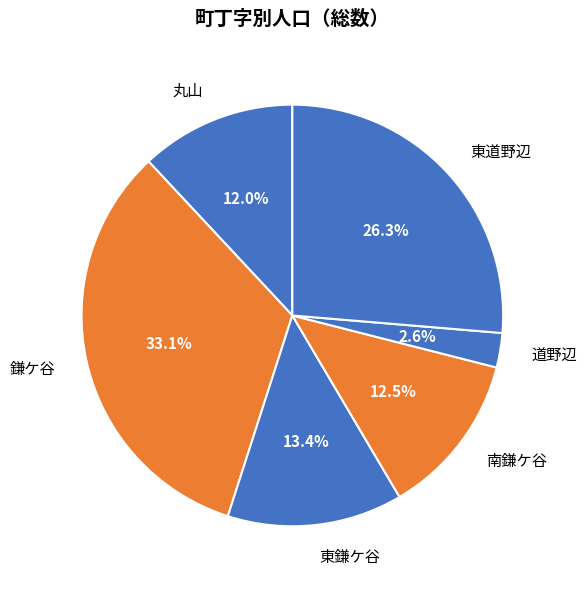

Which category has the biggest portion of the pie?

鎌ケ谷